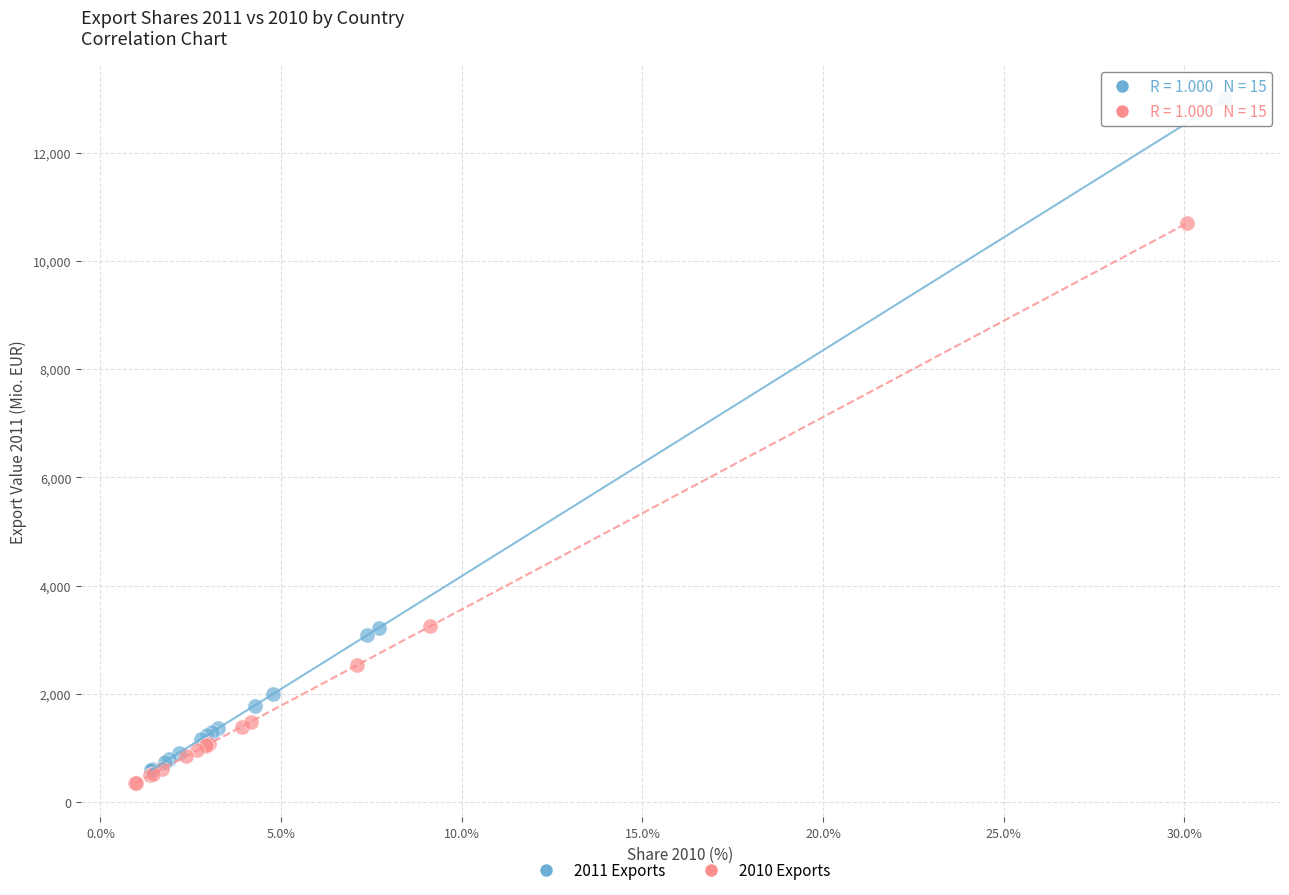

Which series contains the highest Y value?

2011 Exports